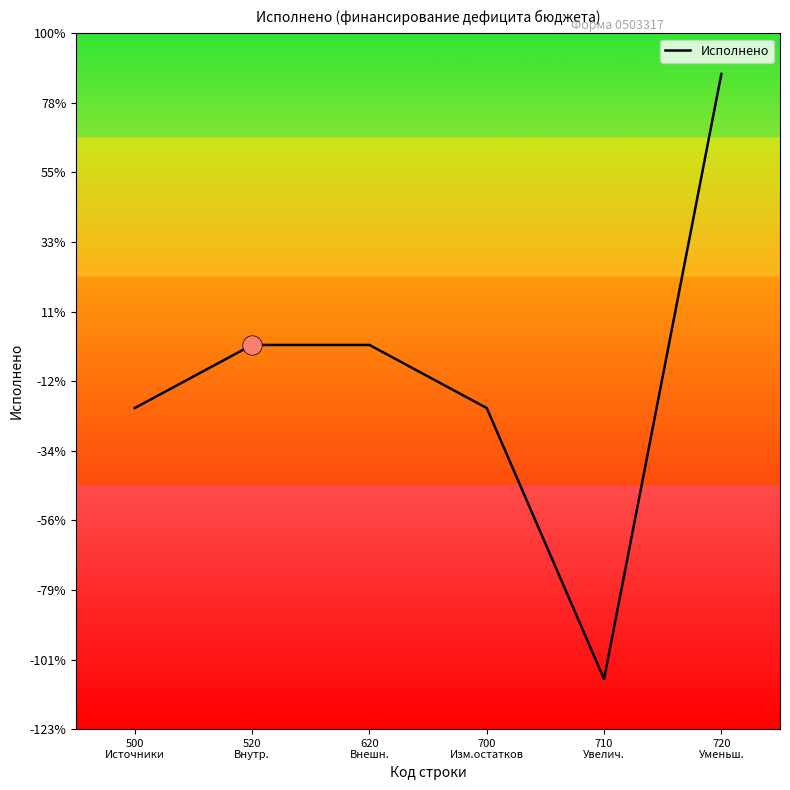

What is the label of the 1st point from the left?

500
Источники